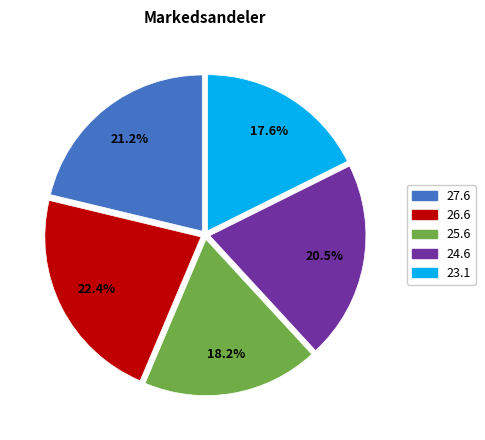

Rank the categories by value from lowest to highest.

23.1, 25.6, 24.6, 27.6, 26.6